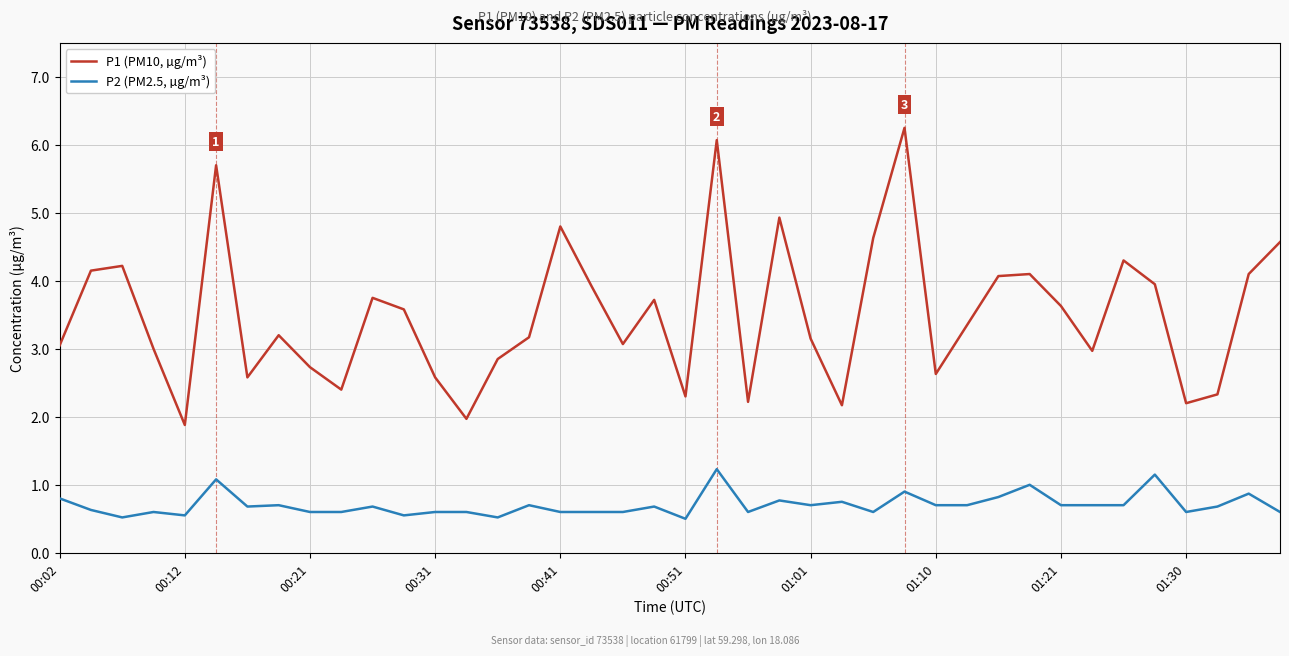

Which series has the widest spread of values?

P1 (PM10, µg/m³)